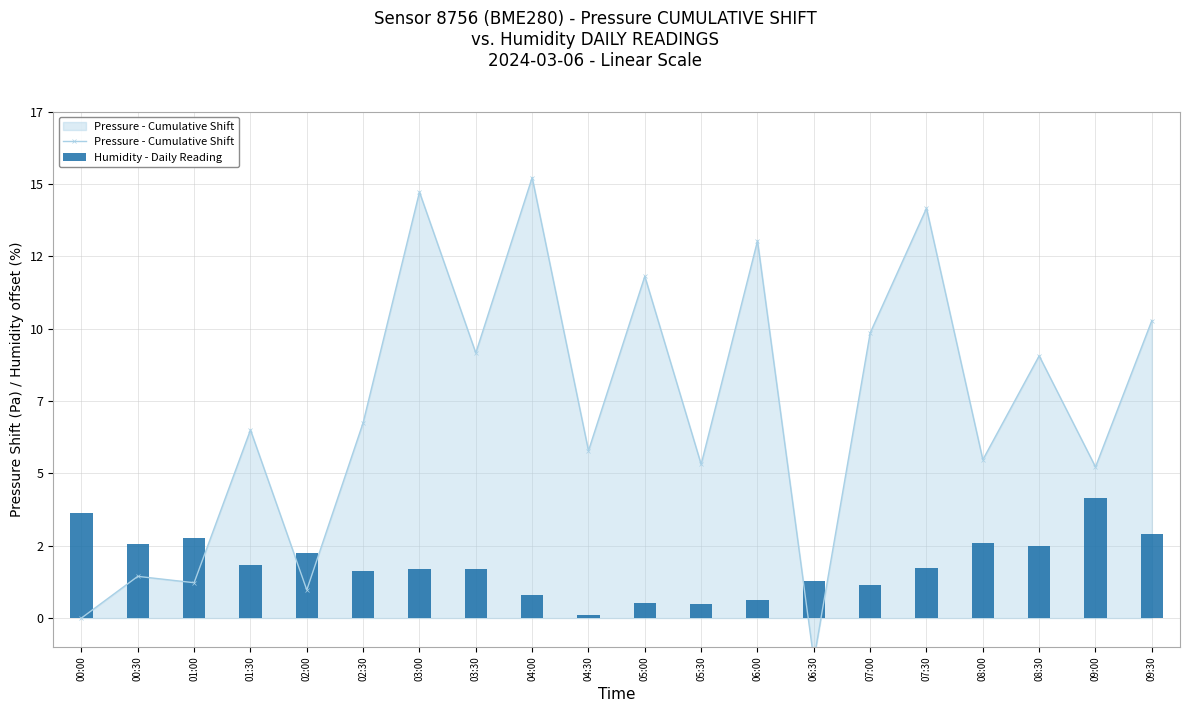

The Pressure - Cumulative Shift series shows 5.8 at 04:30. True or false?

True